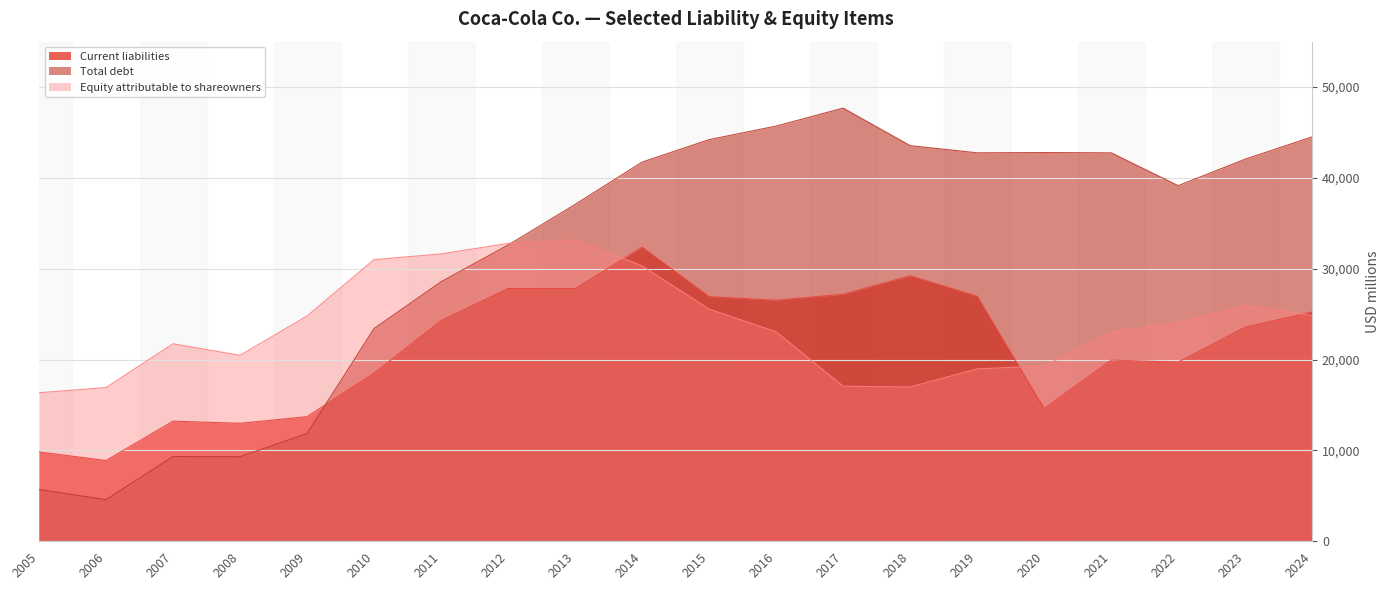

Which has a higher value, 2017 or 2023?

2017